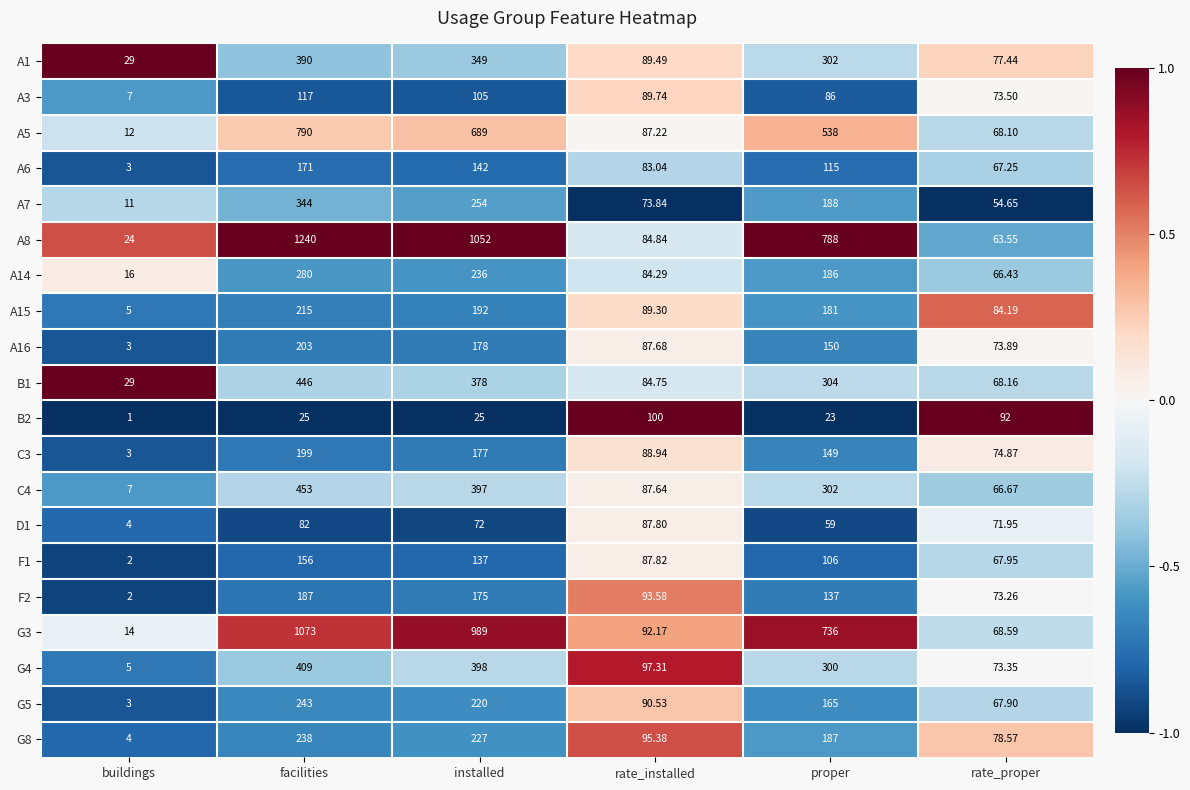

Is the value of F2 at buildings greater than the value of C3 at proper?

No